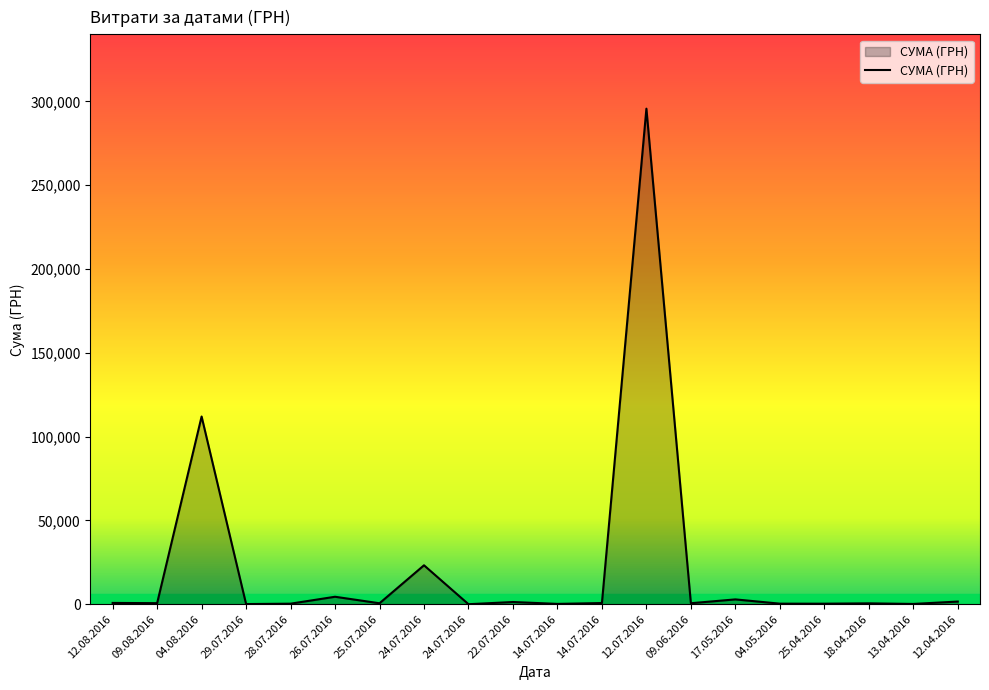

How many lines are shown in the chart?

1